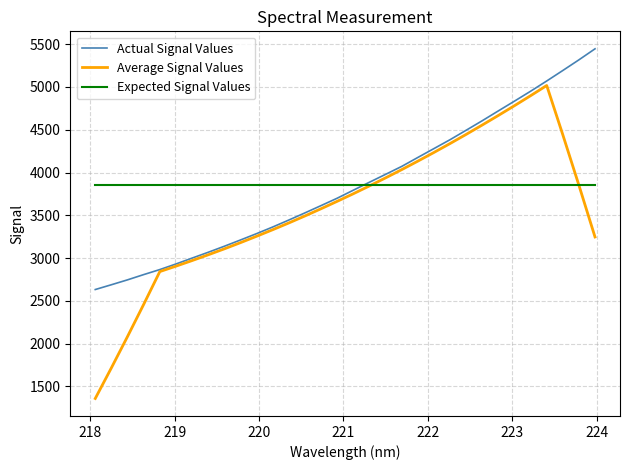

What is the greatest value displayed?

5445.6